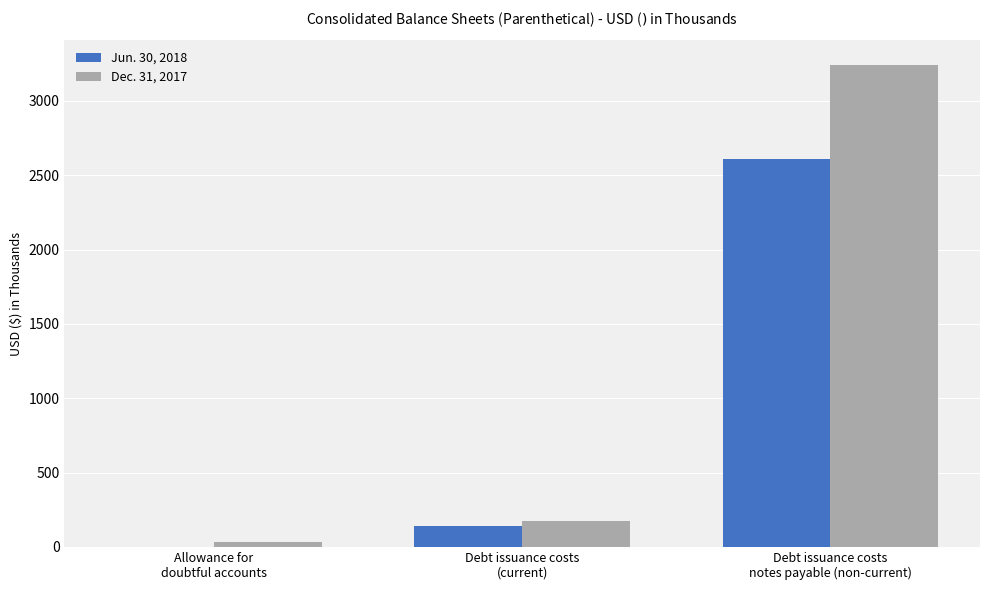

Is the value of Dec. 31, 2017 at Allowance for
doubtful accounts greater than the value of Jun. 30, 2018 at Allowance for
doubtful accounts?

Yes